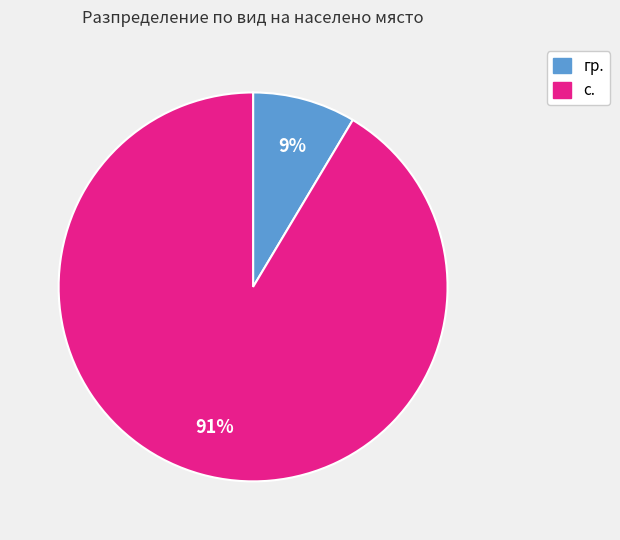

Rank the categories by value from lowest to highest.

гр., с.